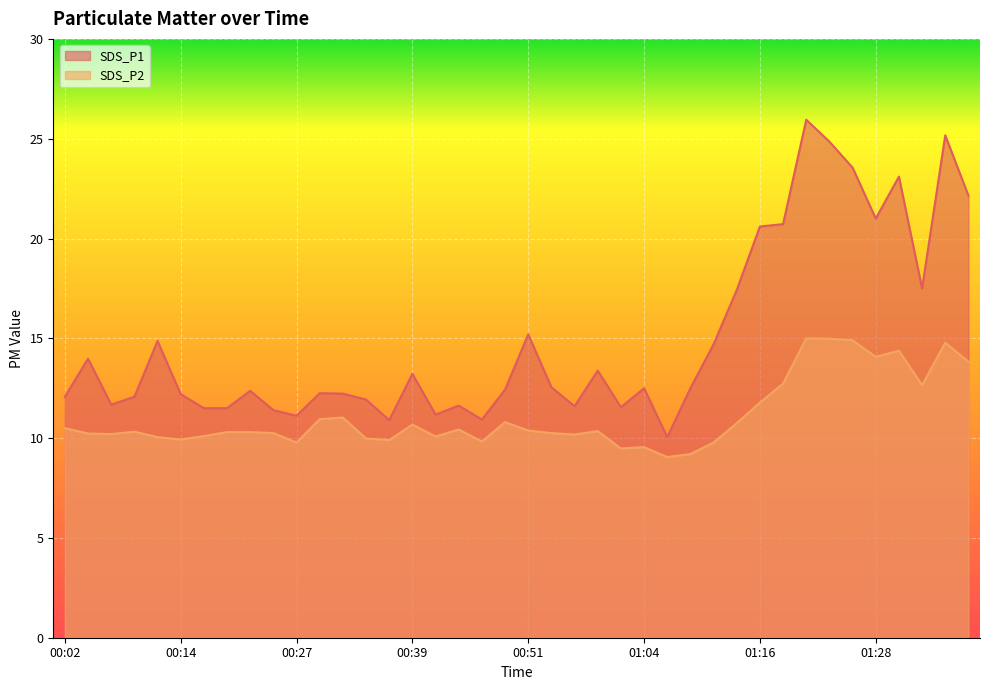

At 01:38, list the series in order from smallest to largest.

SDS_P2, SDS_P1